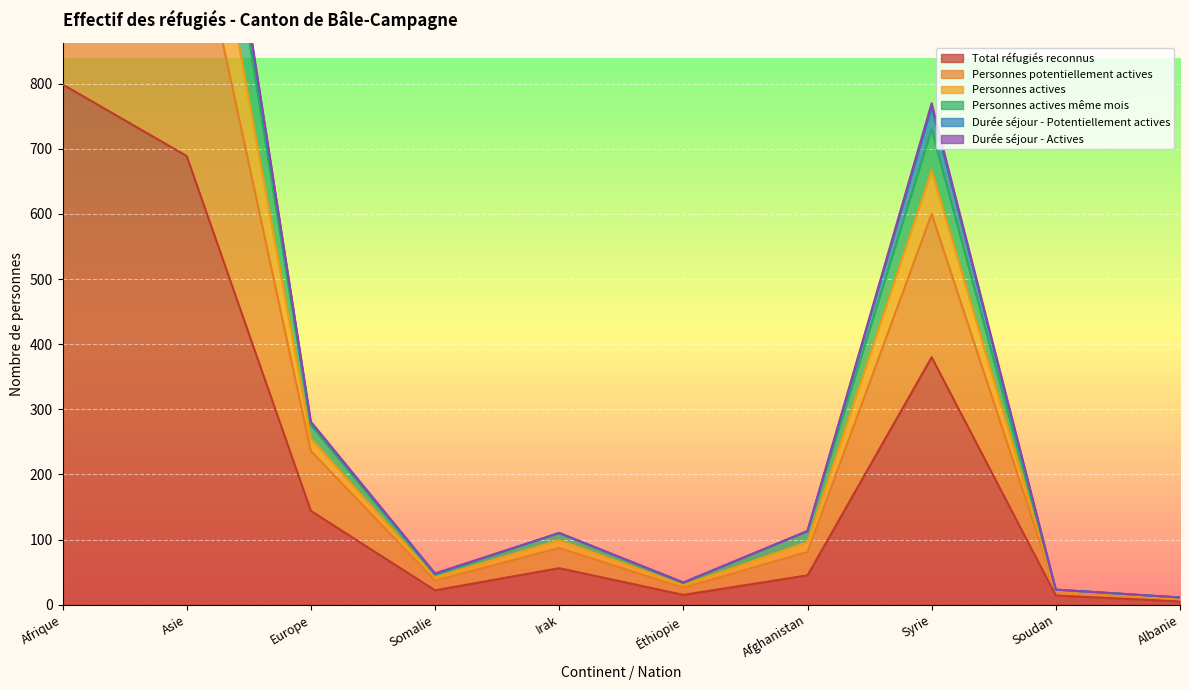

The Total réfugiés reconnus series shows 1383 at Afrique. True or false?

False